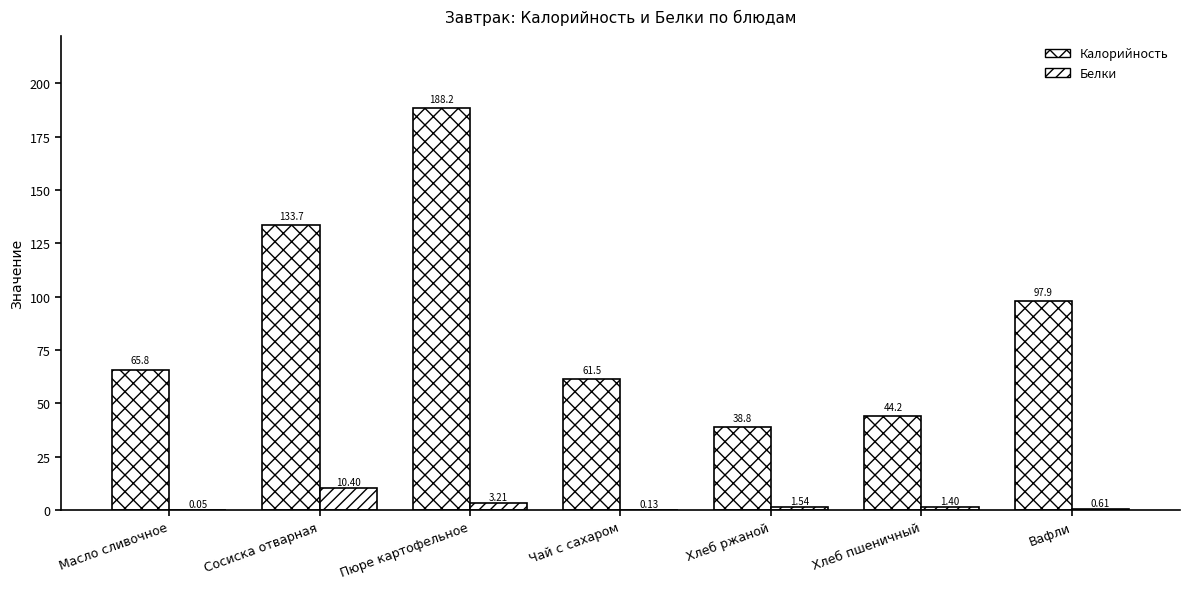

Which series has the largest total across all categories?

Калорийность